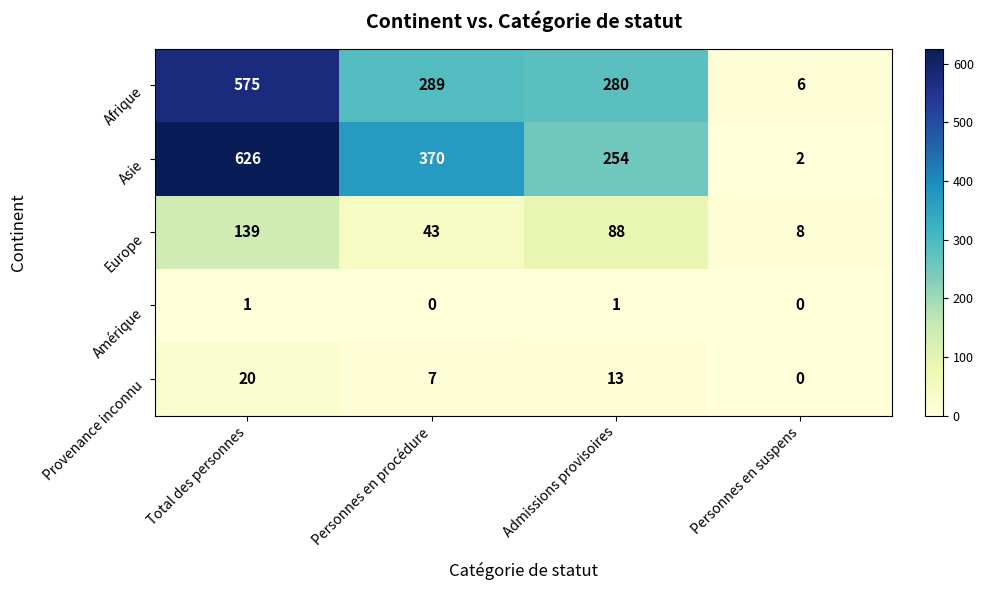

Count the Amérique values in the range 0 to 1.

4